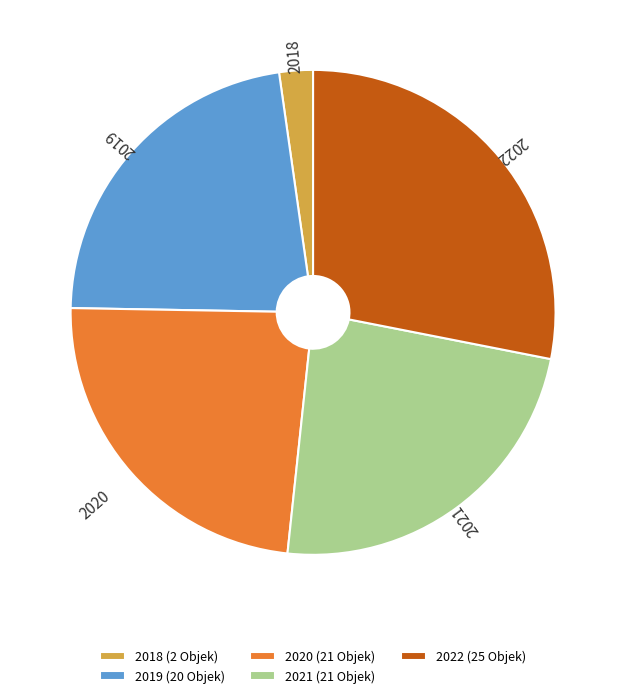

How many segments does this pie chart have?

5